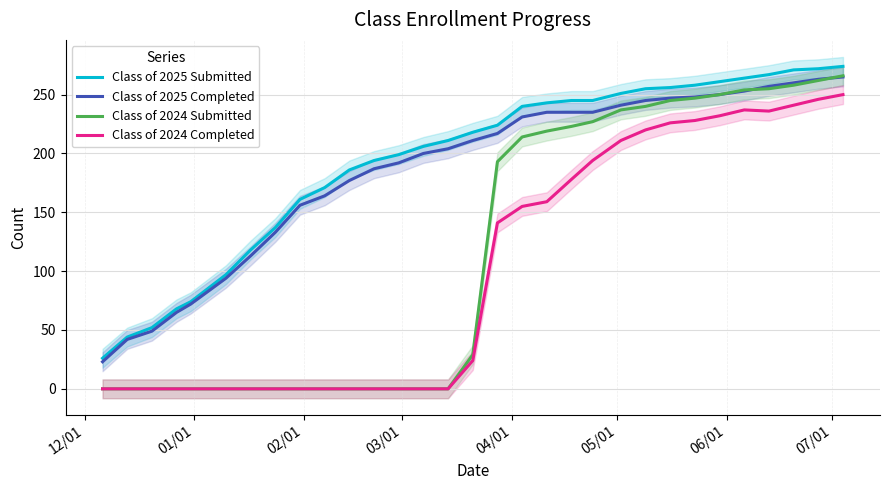

True or false: Class of 2025 Completed and Class of 2024 Completed intersect in this chart.

False